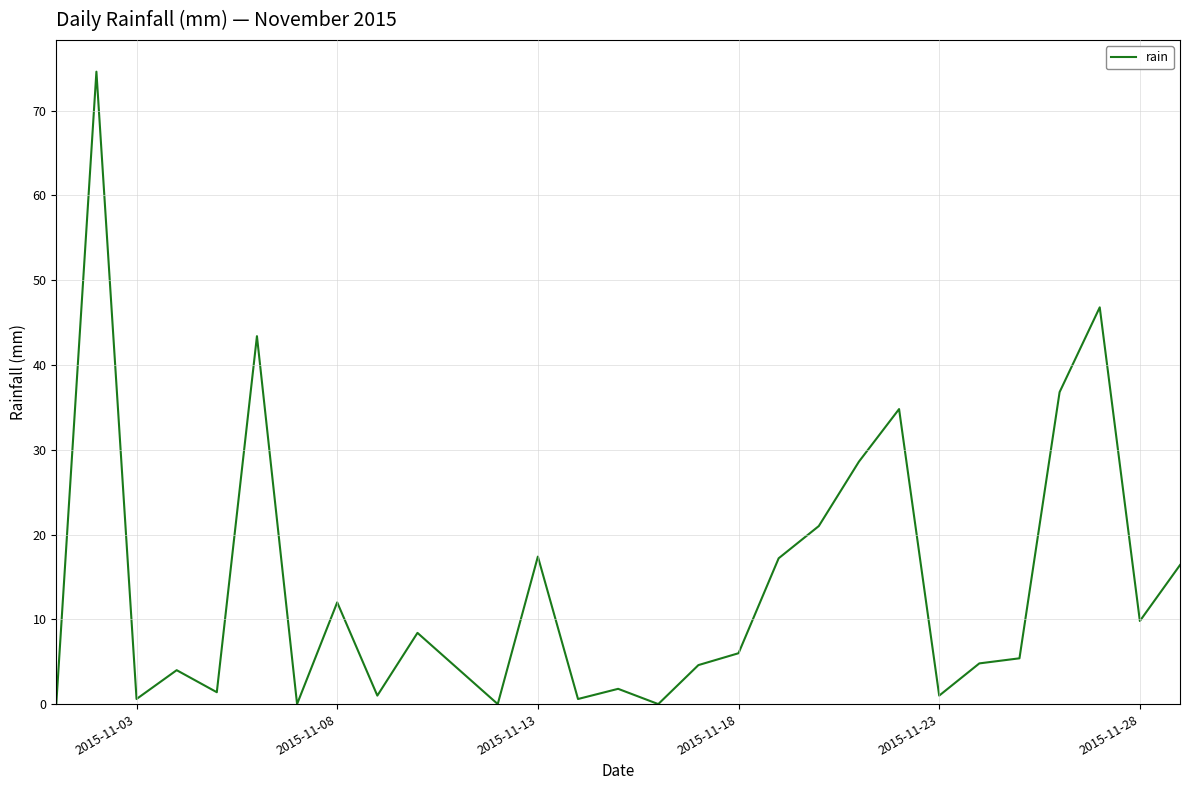

What is the greatest value displayed?

74.6